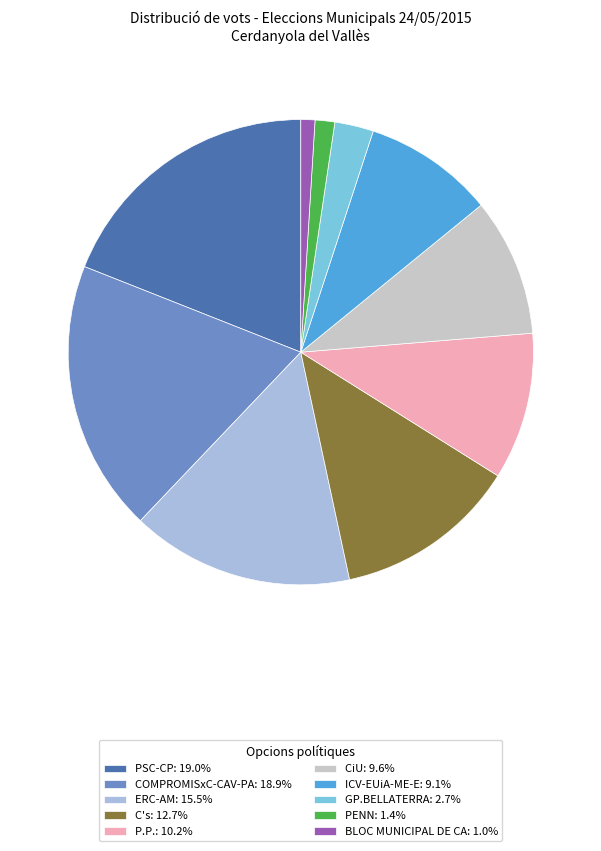

Is there a majority slice in this chart?

No